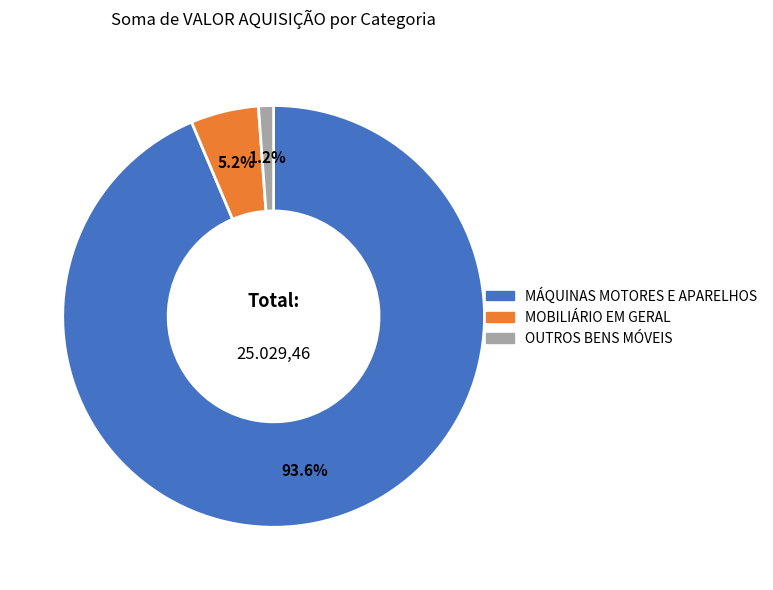

Approximately how many times larger is the value at OUTROS BENS MÓVEIS compared to MOBILIÁRIO EM GERAL?

0.2